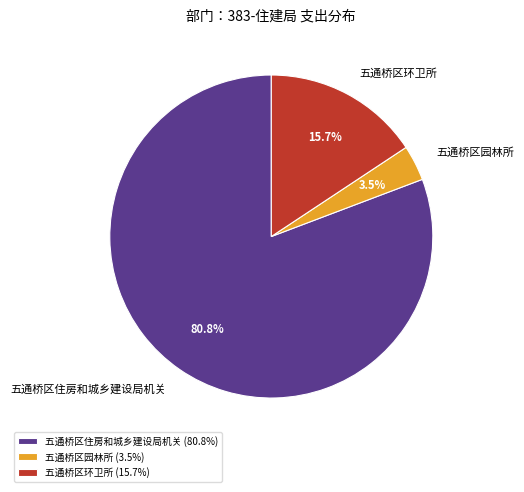

To the nearest percent, what is the combined percentage of 五通桥区住房和城乡建设局机关 and 五通桥区环卫所?

96%